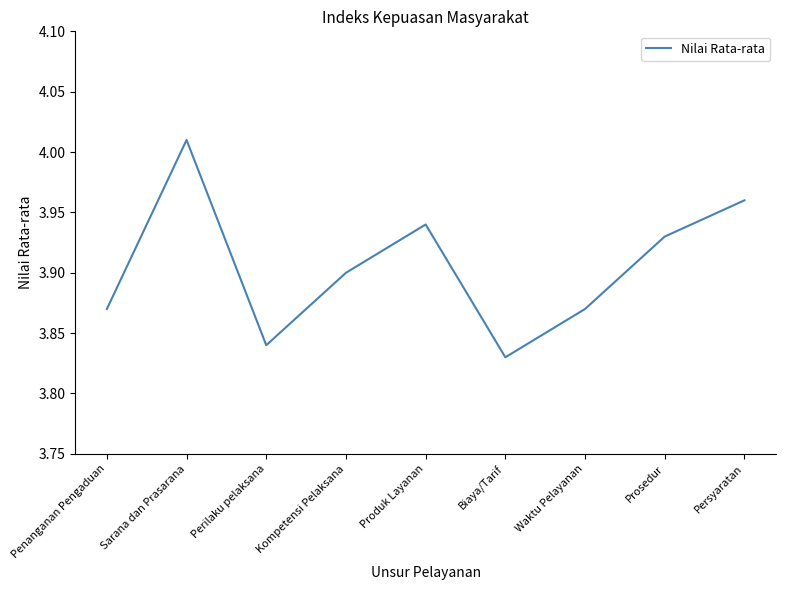

The chart shows a value of 3.9 at Produk Layanan. True or false?

True